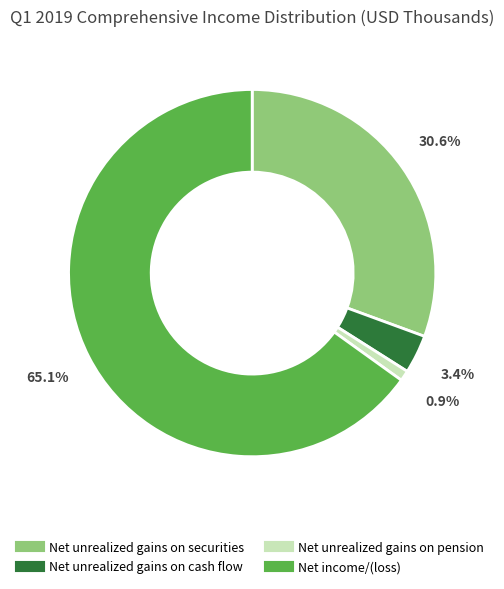

To the nearest percent, what is the average slice percentage?

25%